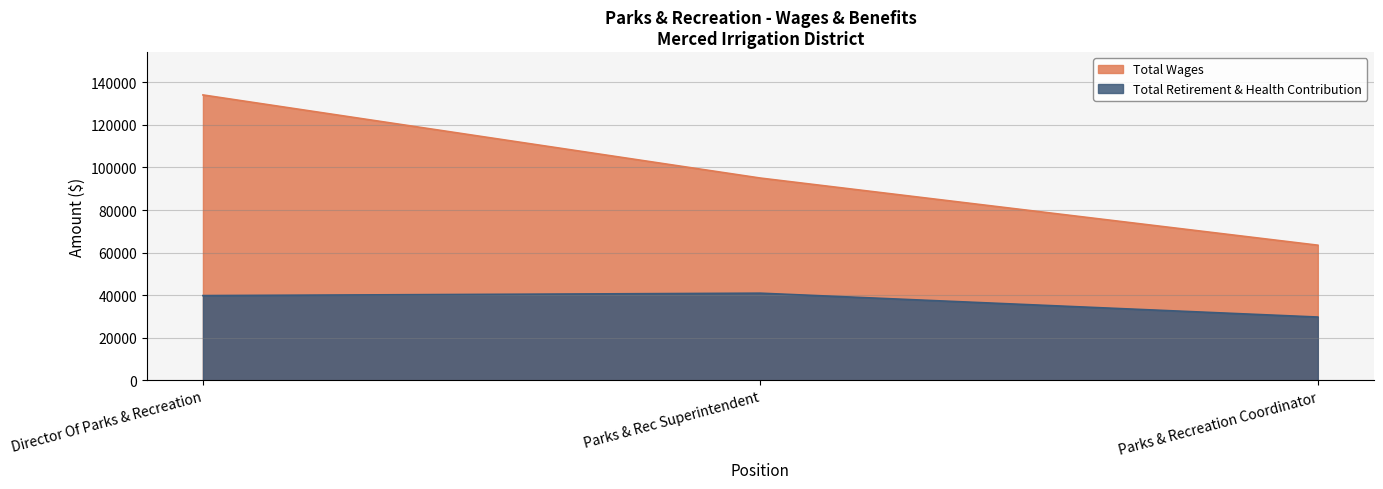

Is it true that Total Wages equals 37606 at Director Of Parks & Recreation?

False